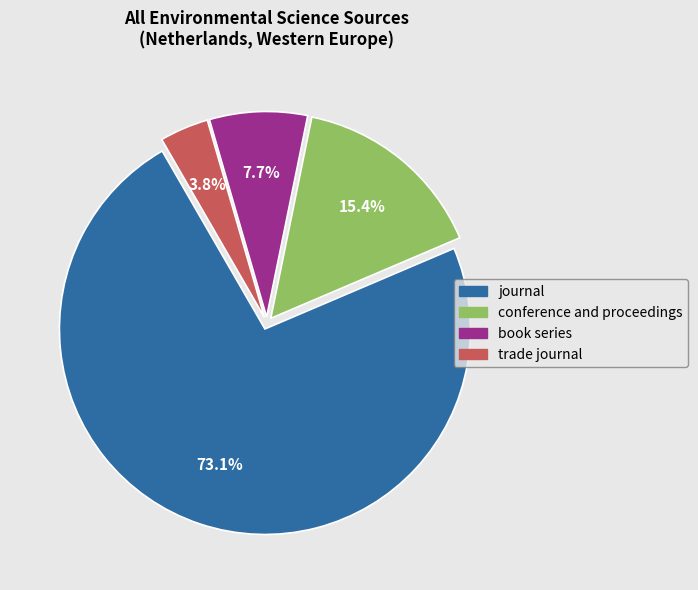

How much of the chart is everything except journal?

26.9%